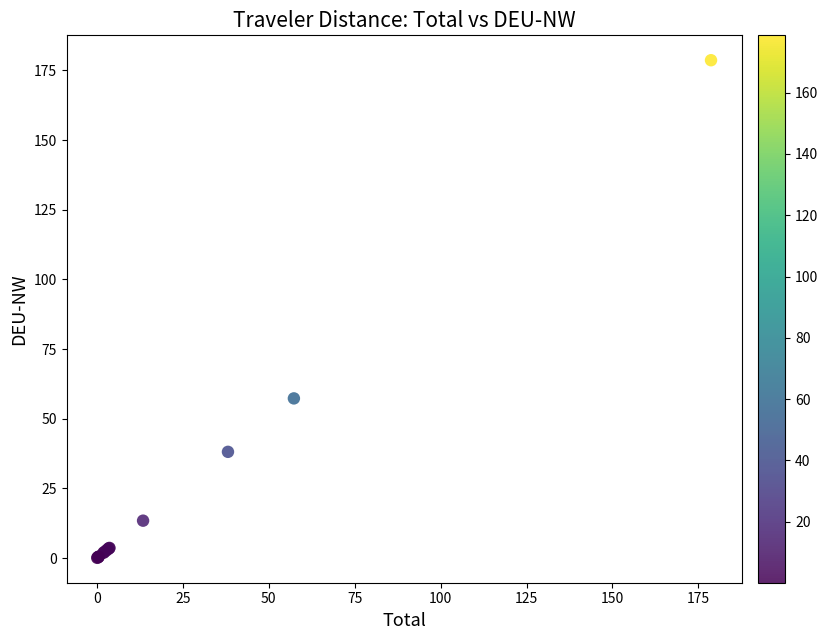

What Y value in the scatter plot is closest to 89?

57.3